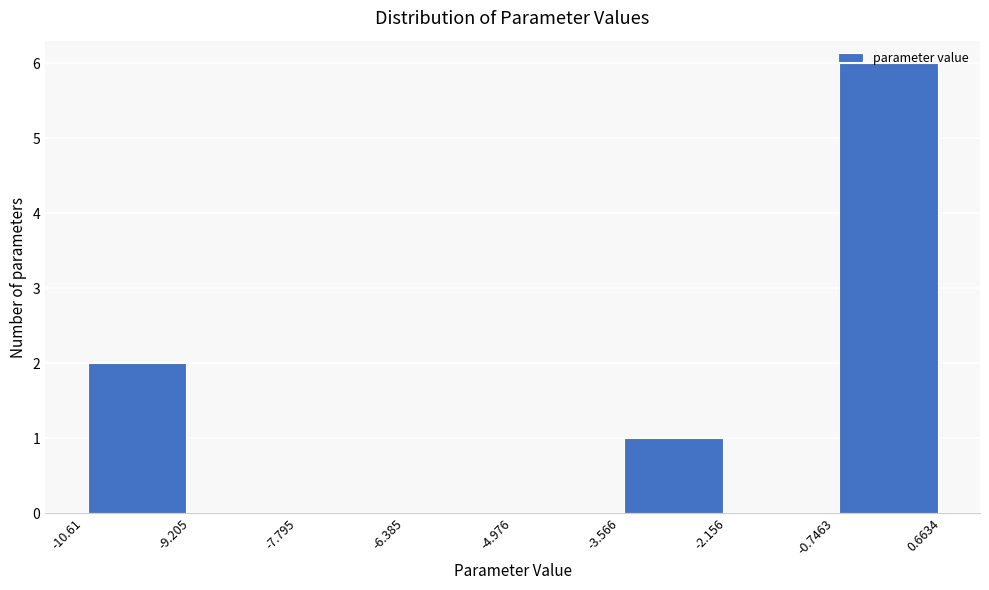

Reading left to right, transcribe this chart: for each bar, give the range it covers on the x-axis and its height. The values are not printed on the chart, so give them approximately, as read against the axis.

-10.61 to -9.205: 2
-9.205 to -7.795: 0
-7.795 to -6.385: 0
-6.385 to -4.976: 0
-4.976 to -3.566: 0
-3.566 to -2.156: 1
-2.156 to -0.7463: 0
-0.7463 to 0.6634: 6